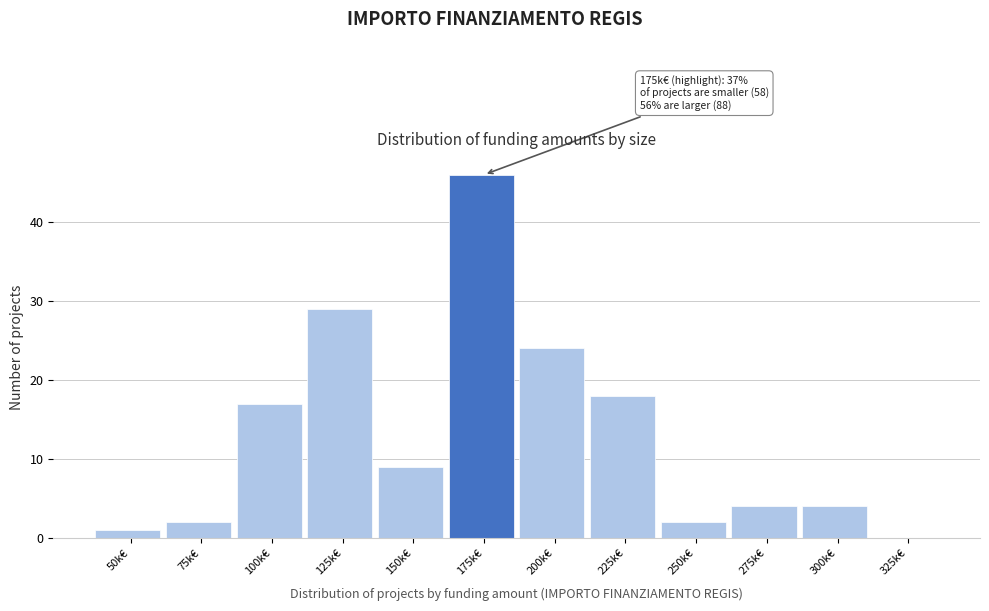

Reading left to right, extract all data points from this chart.

50k€=1	75k€=2	100k€=17	125k€=29	150k€=9	175k€=46	200k€=24	225k€=18	250k€=2	275k€=4	300k€=4	325k€=0